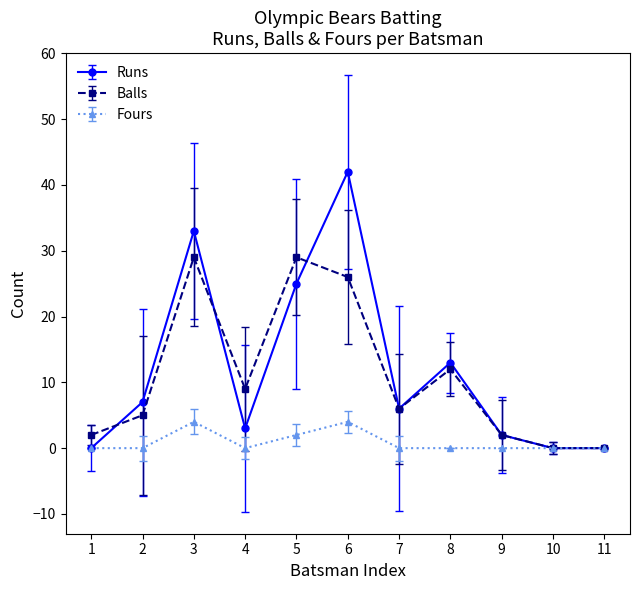

True or false: Runs has more than 0 points higher than both neighbors.

True